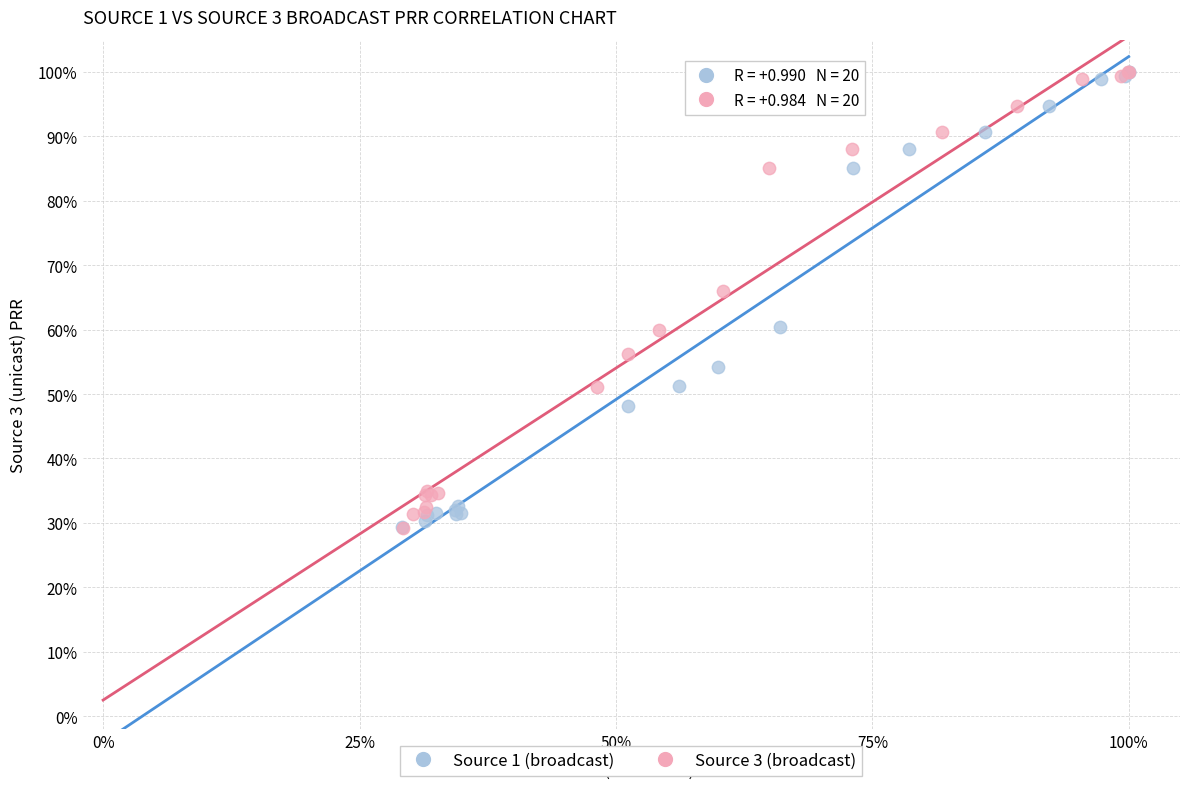

Which series has the largest Y range (max minus min)?

Source 3 (broadcast)